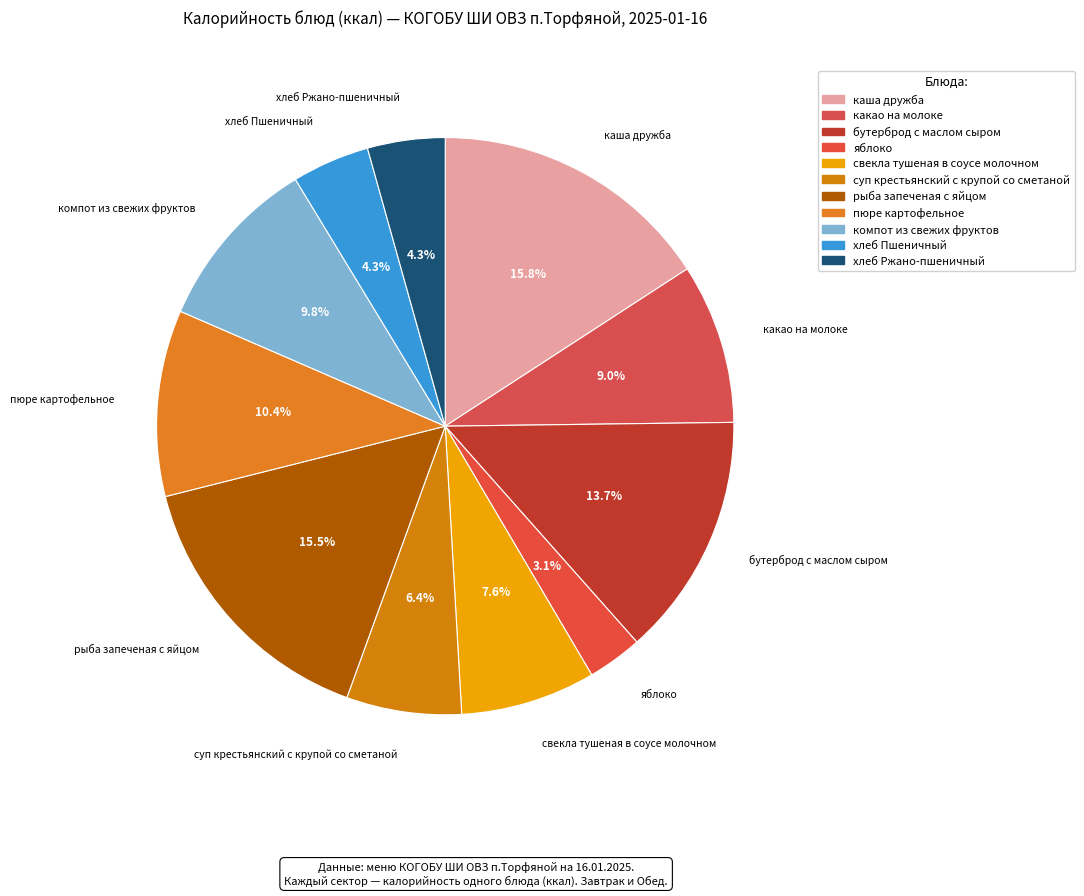

To the nearest percent, what is the difference between the largest and smallest slice percentages?

13%